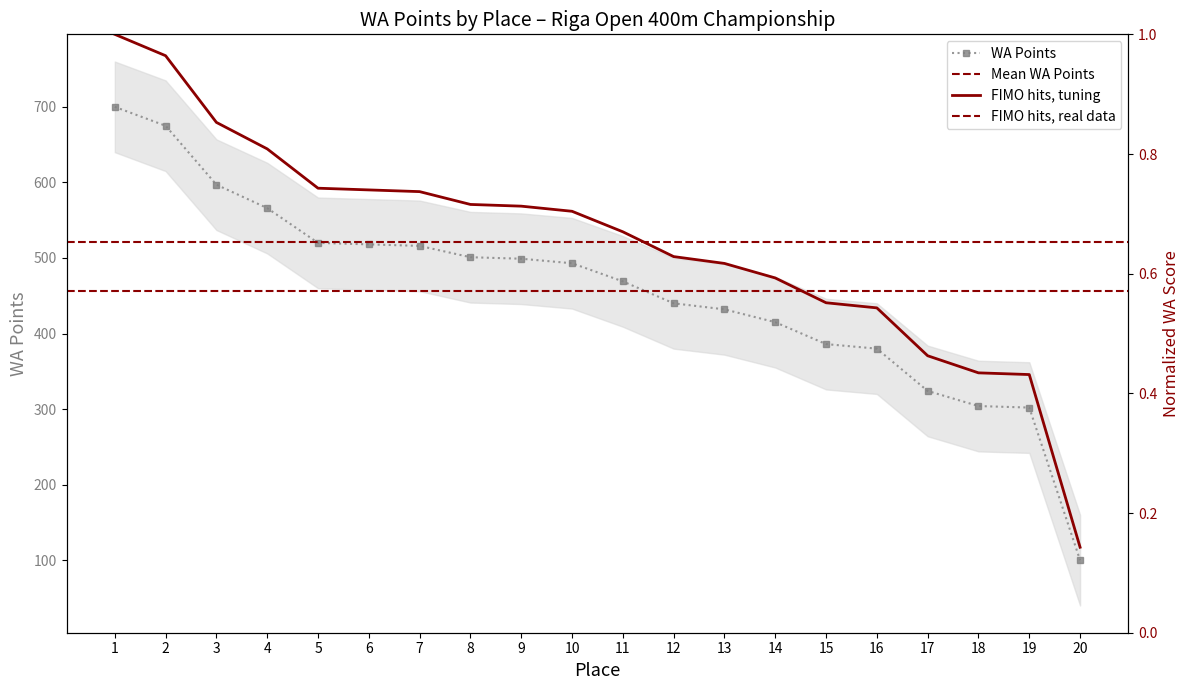

List the labels in order of value, largest first.

1, 2, 3, 4, 5, 6, 7, 8, 9, 10, 11, 12, 13, 14, 15, 16, 17, 18, 19, 20